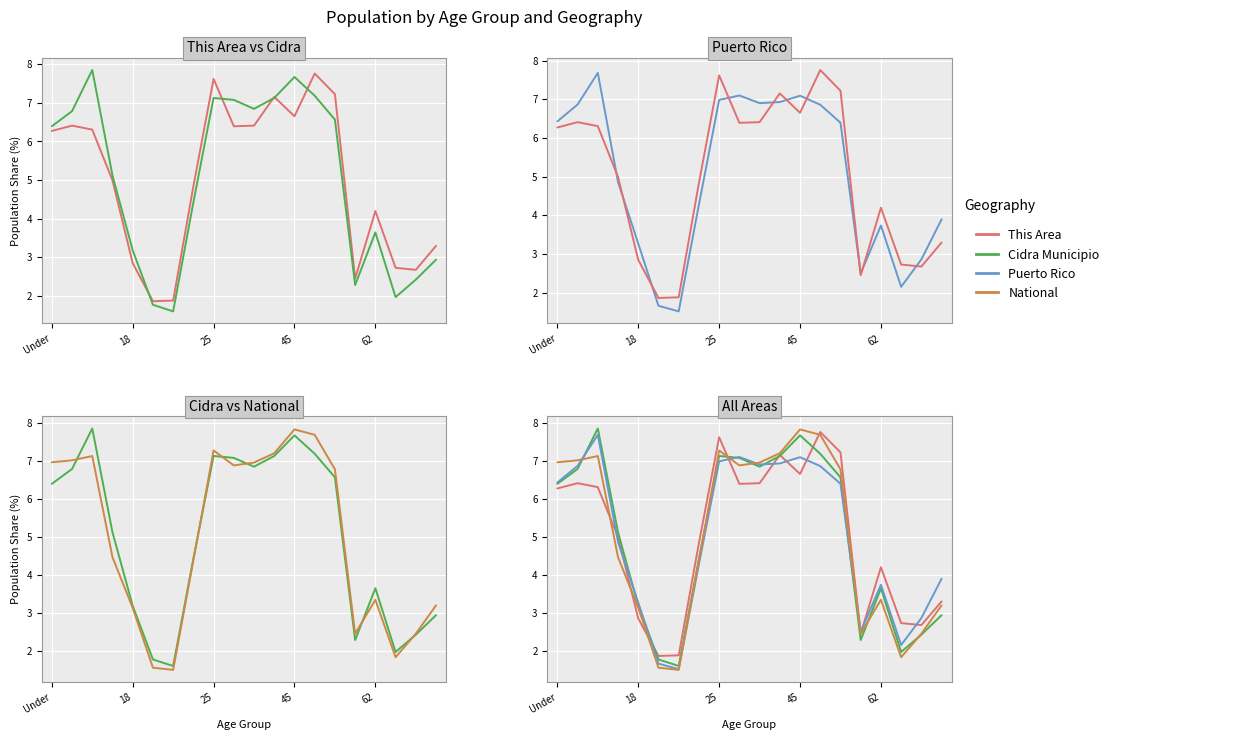

What is the difference between the maximum and second lowest values in the This Area series?

5.9